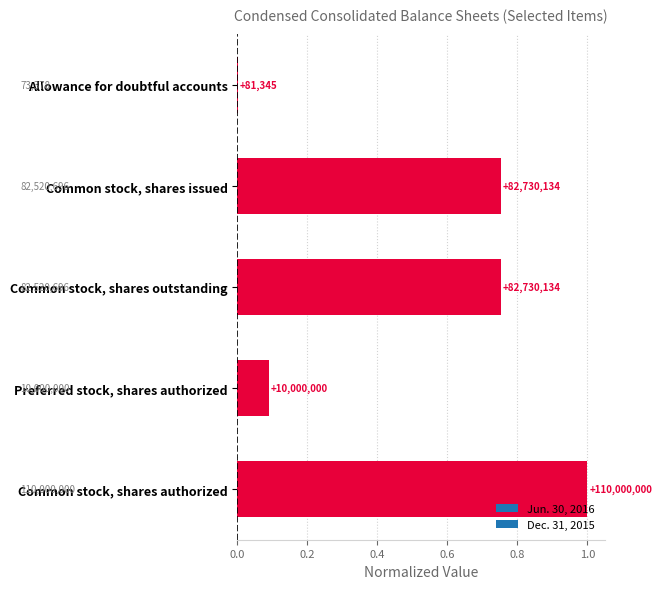

What is the sum of the values at Preferred stock, shares authorized and Common stock, shares outstanding?

0.8